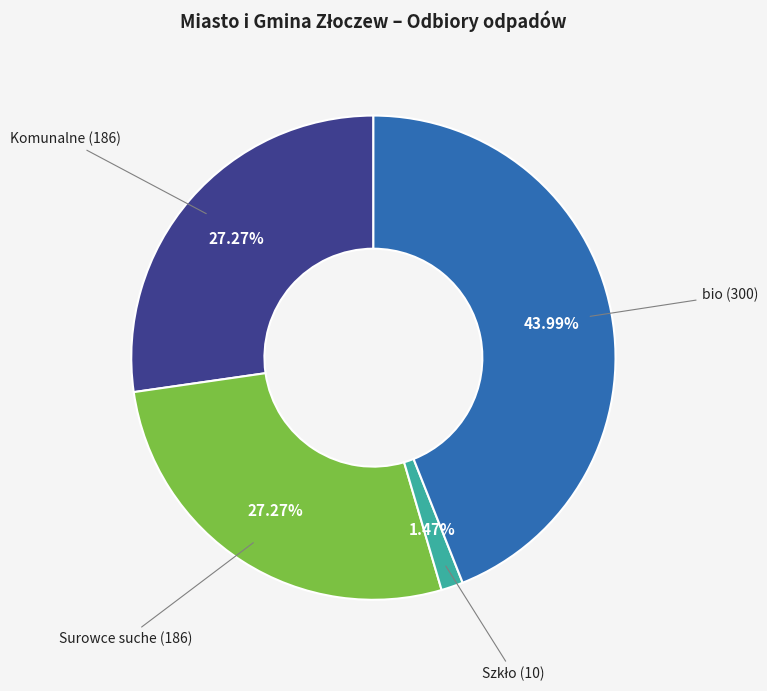

Is there any slice that represents more than half of the pie?

No